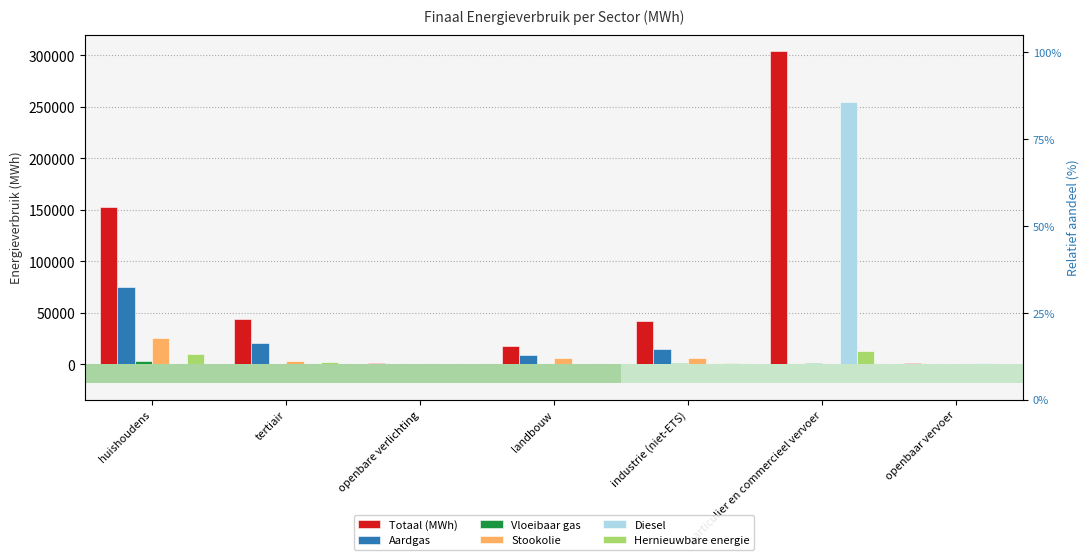

At which category is the sum across all series the highest?

particulier en commercieel vervoer